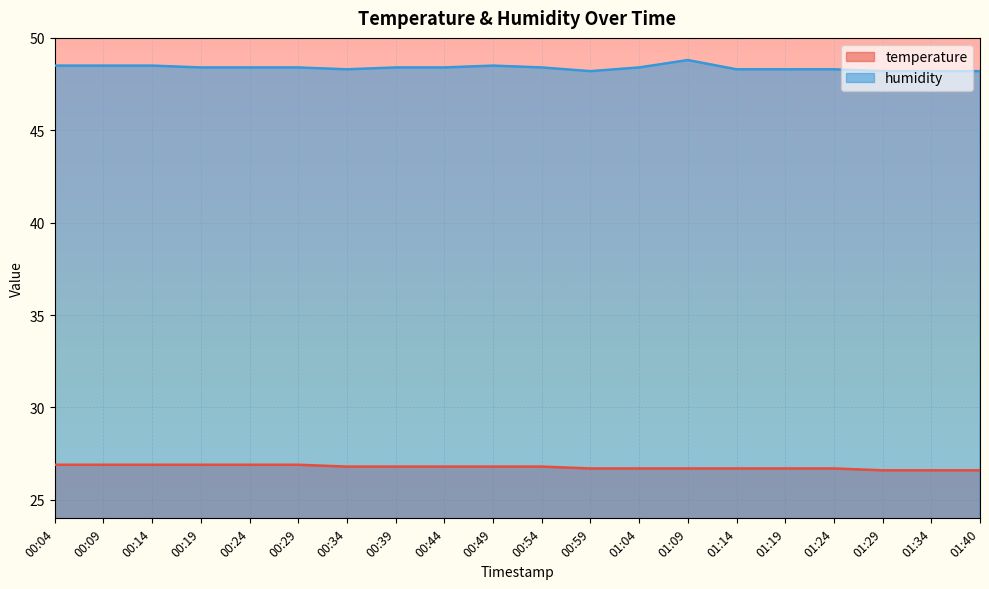

At how many categories does at least one series exceed 41?

20